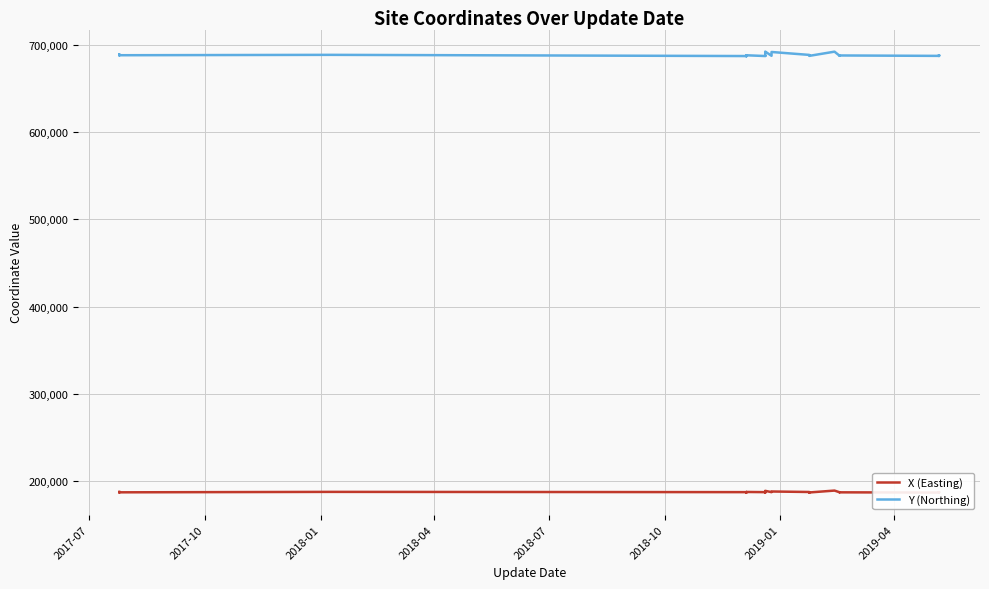

True or false: Y (Northing) and X (Easting) intersect in this chart.

False